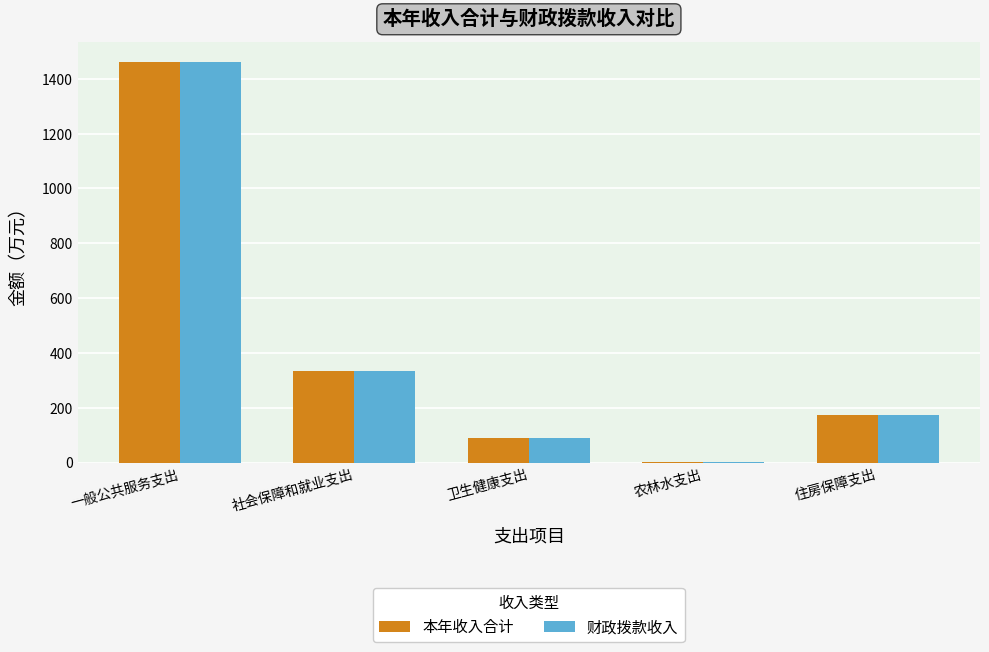

At which label is 本年收入合计 closest to 731?

社会保障和就业支出